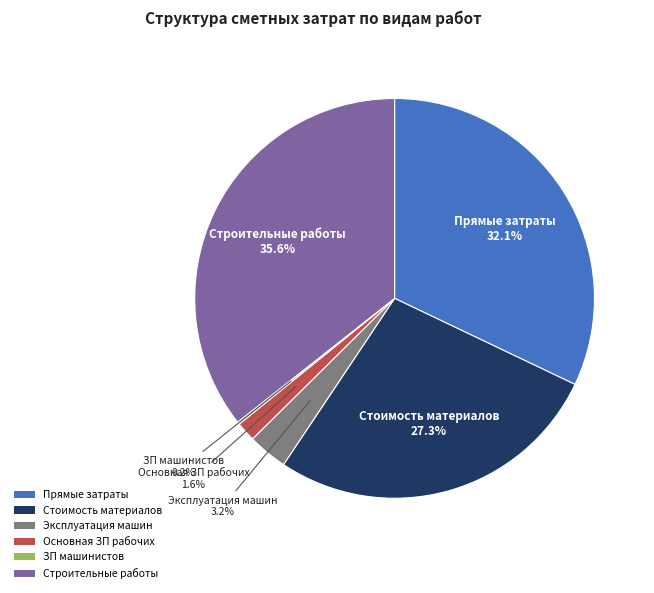

Does any single category account for the majority?

No